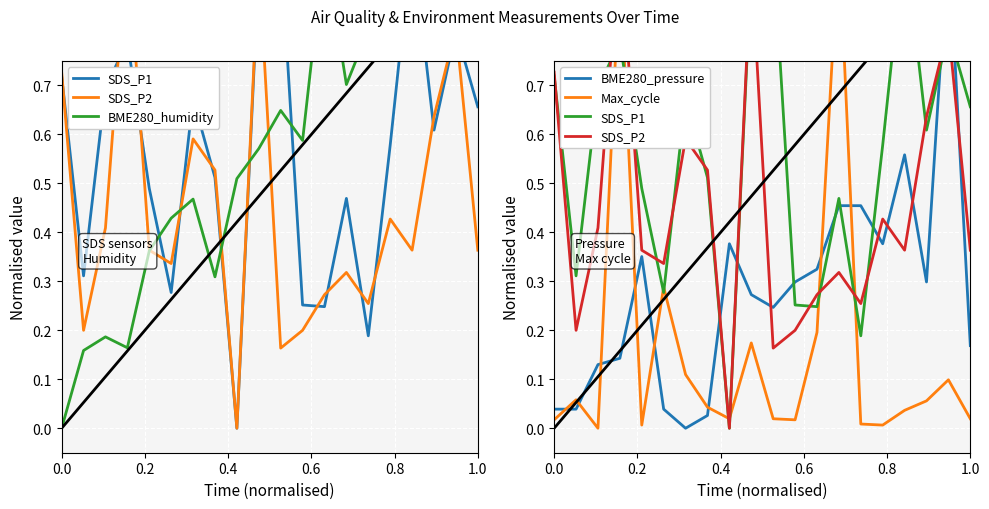

What is the difference between the second highest and second lowest values in the BME280_humidity series?

0.8